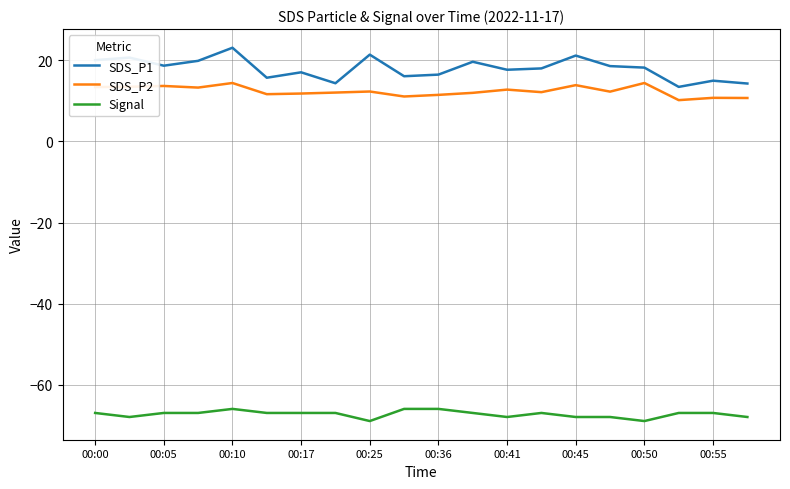

What is the minimum value for SDS_P2?

10.2